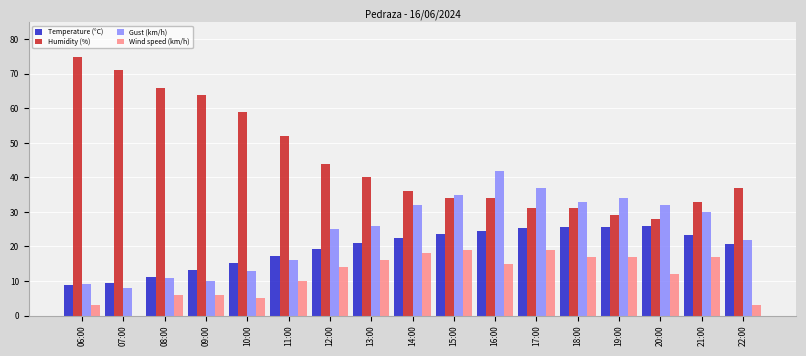

At which label is Humidity (%) closest to 51?

11:00